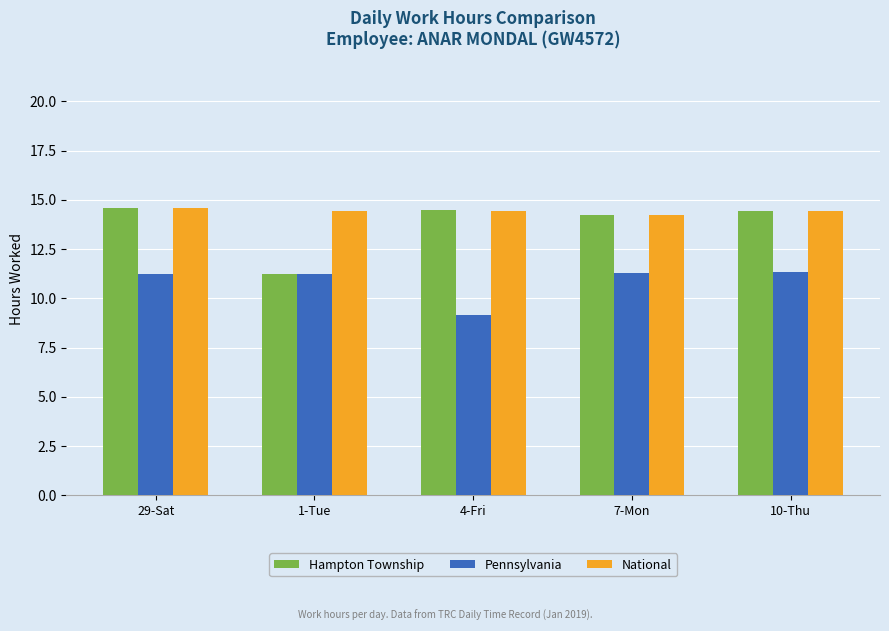

Which series has the largest total across all categories?

National